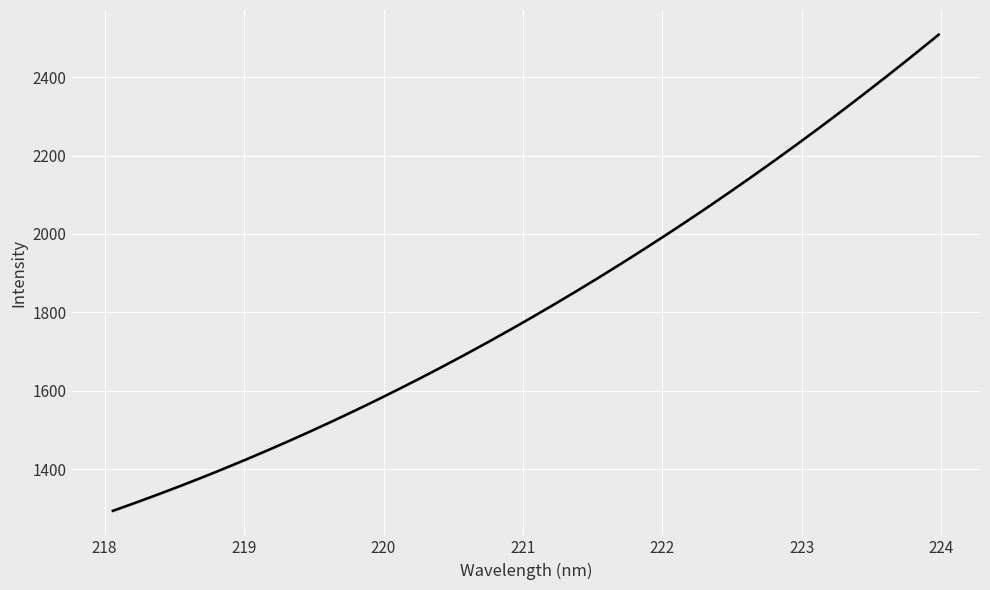

How many series are shown in this chart?

1